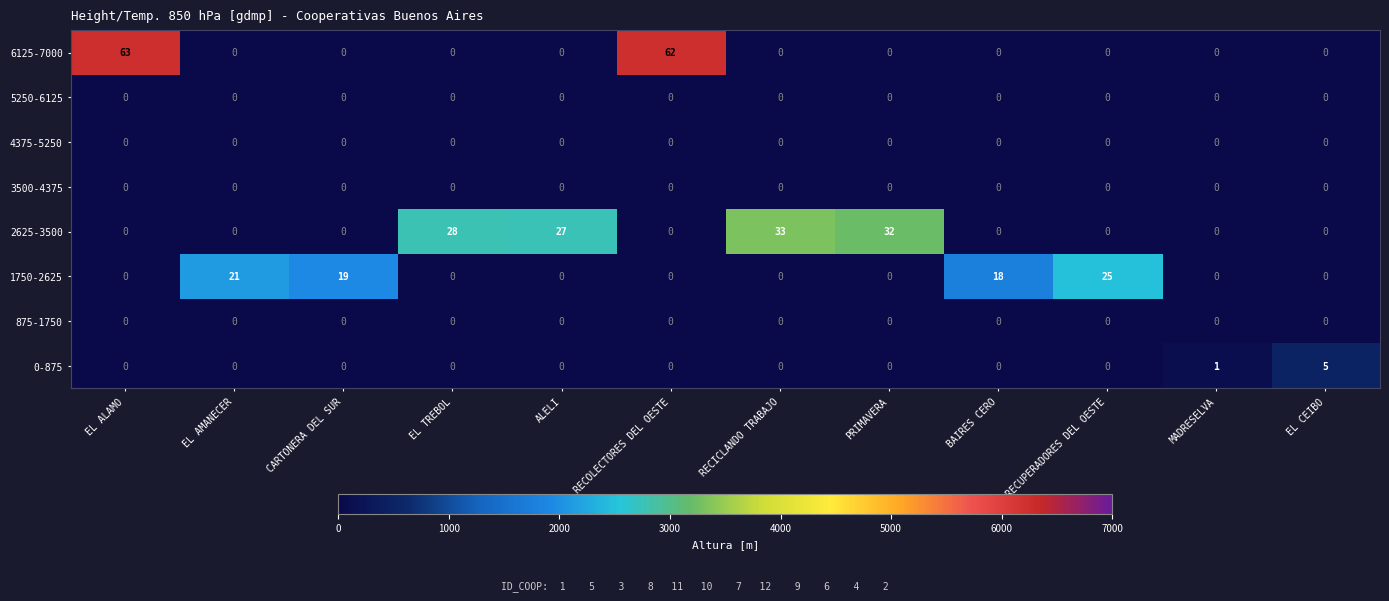

Which series changed the most between EL TREBOL and ALELI?

2625-3500